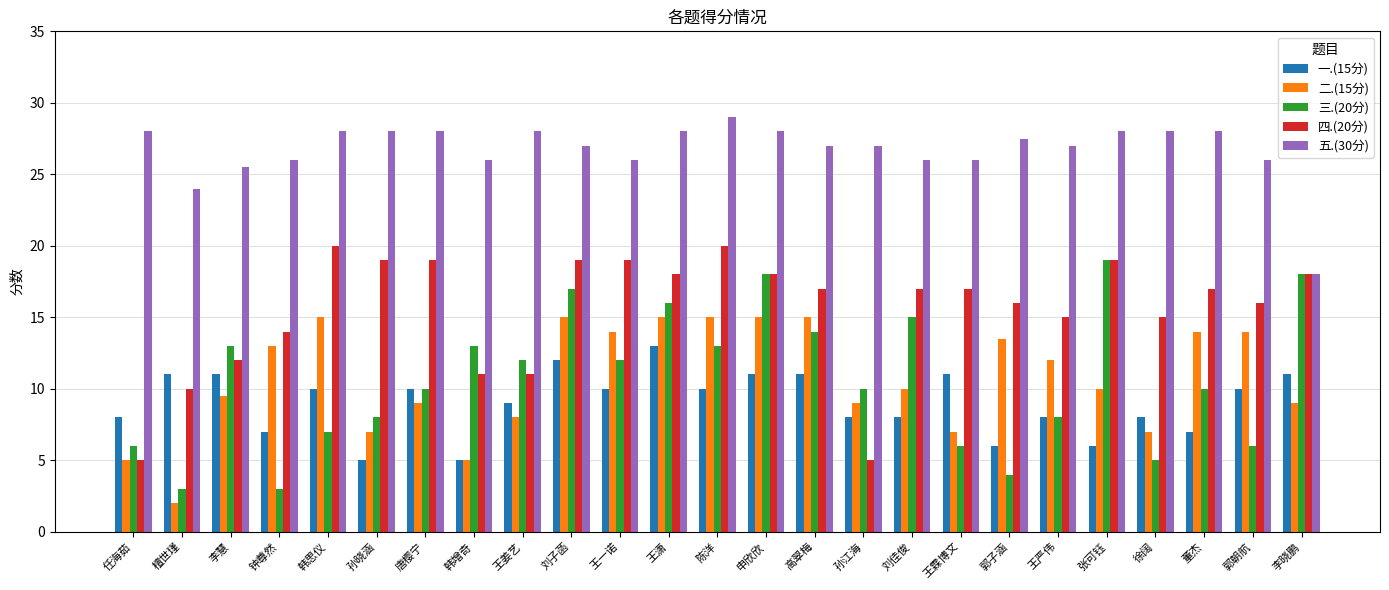

What is the value of the 二.(15分) bar at the 16th from the left?

9.0